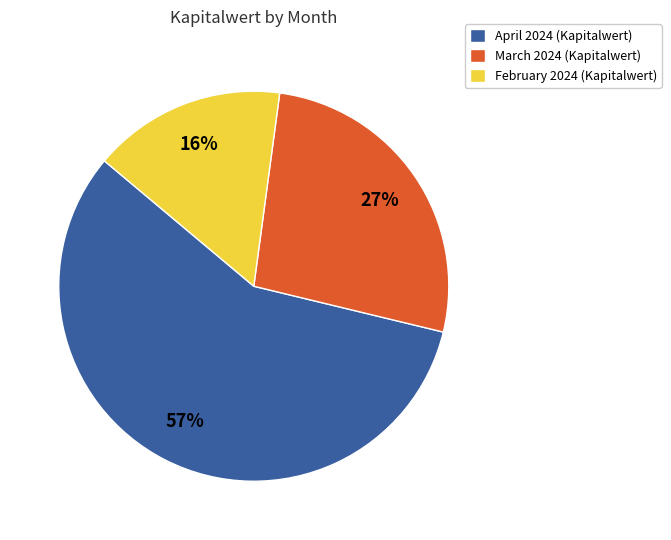

Rank the categories by value from lowest to highest.

February 2024 (Kapitalwert), March 2024 (Kapitalwert), April 2024 (Kapitalwert)